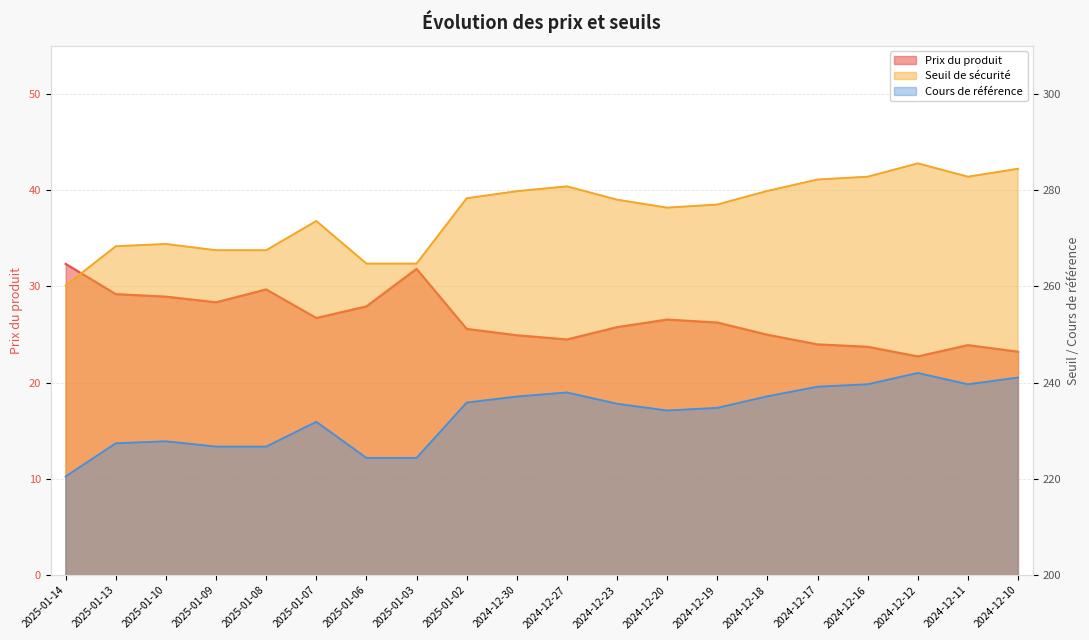

True or false: Seuil de sécurité has a value of 382.2 at 2025-01-14.

False